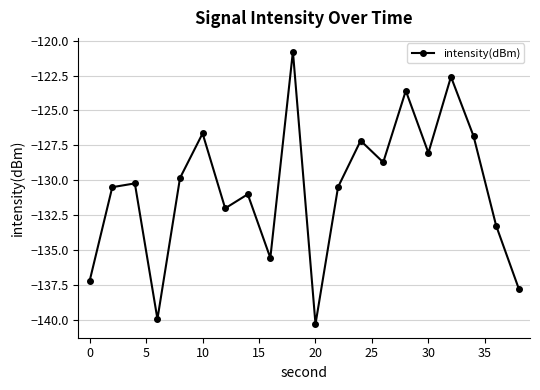

How many interior local valleys (lower than both neighbors) does the data have?

6